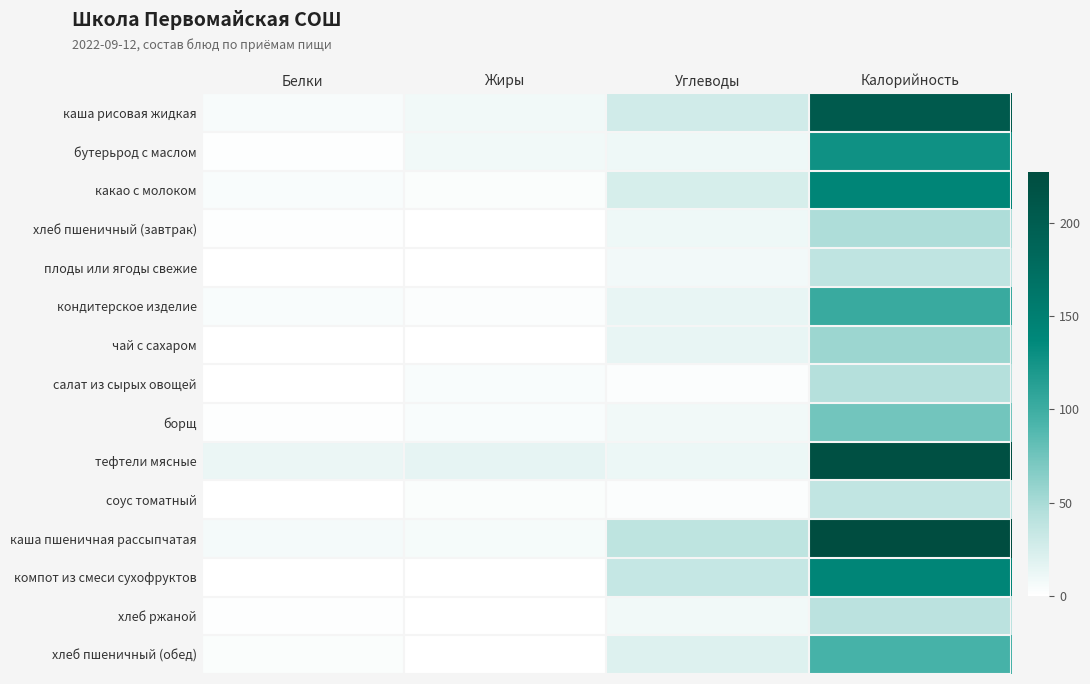

At which category is the sum across all series the highest?

Калорийность